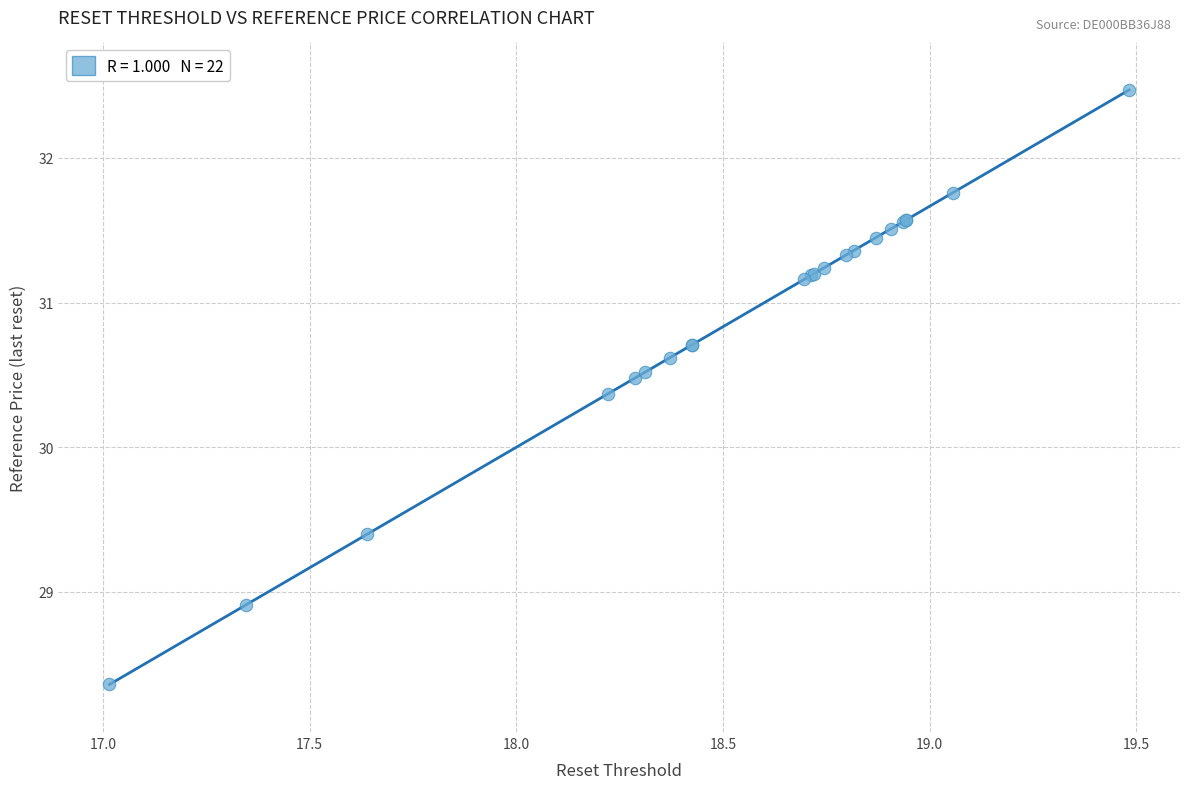

What Y value in the scatter plot is closest to 30?

30.4